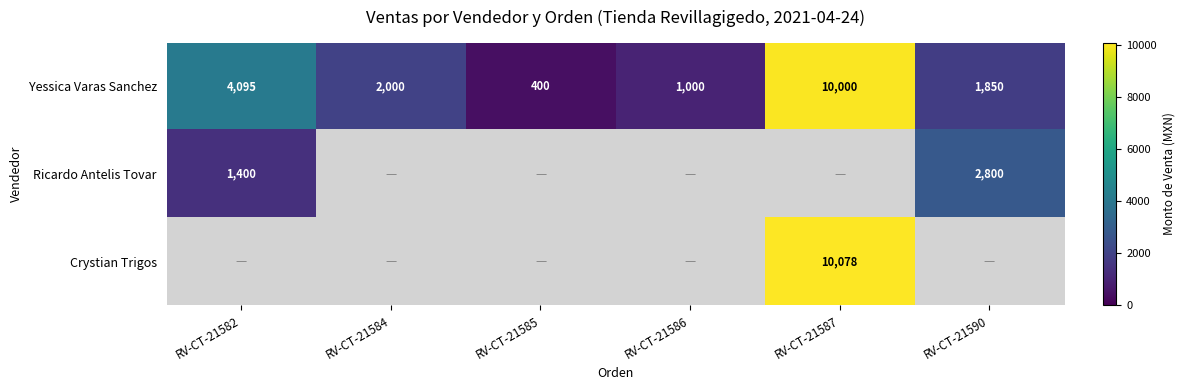

What is the difference between the Yessica Varas Sanchez values at RV-CT-21590 and RV-CT-21584?

150